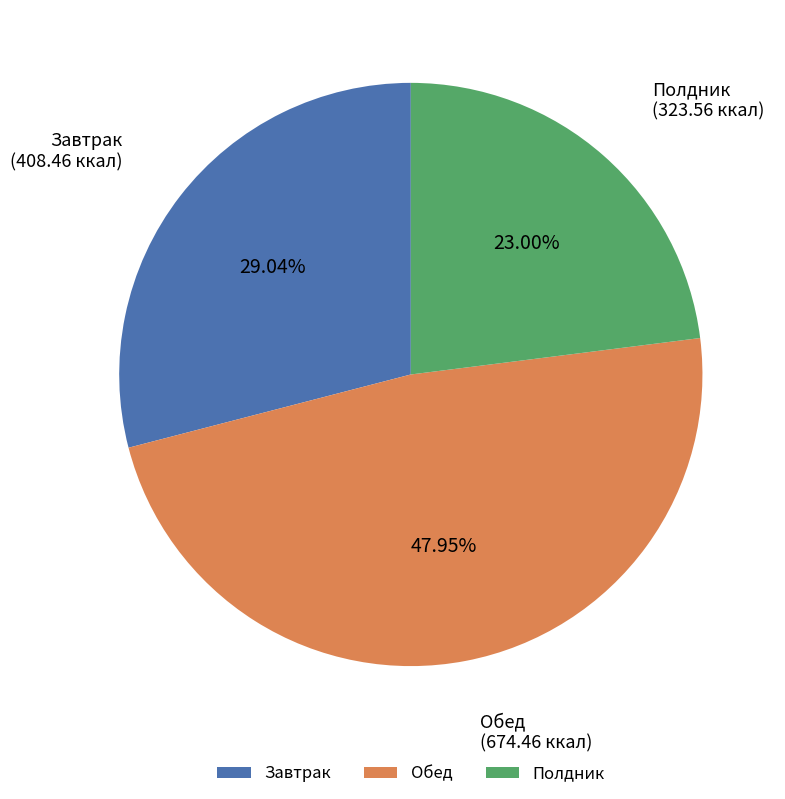

Which slice is the largest?

Обед